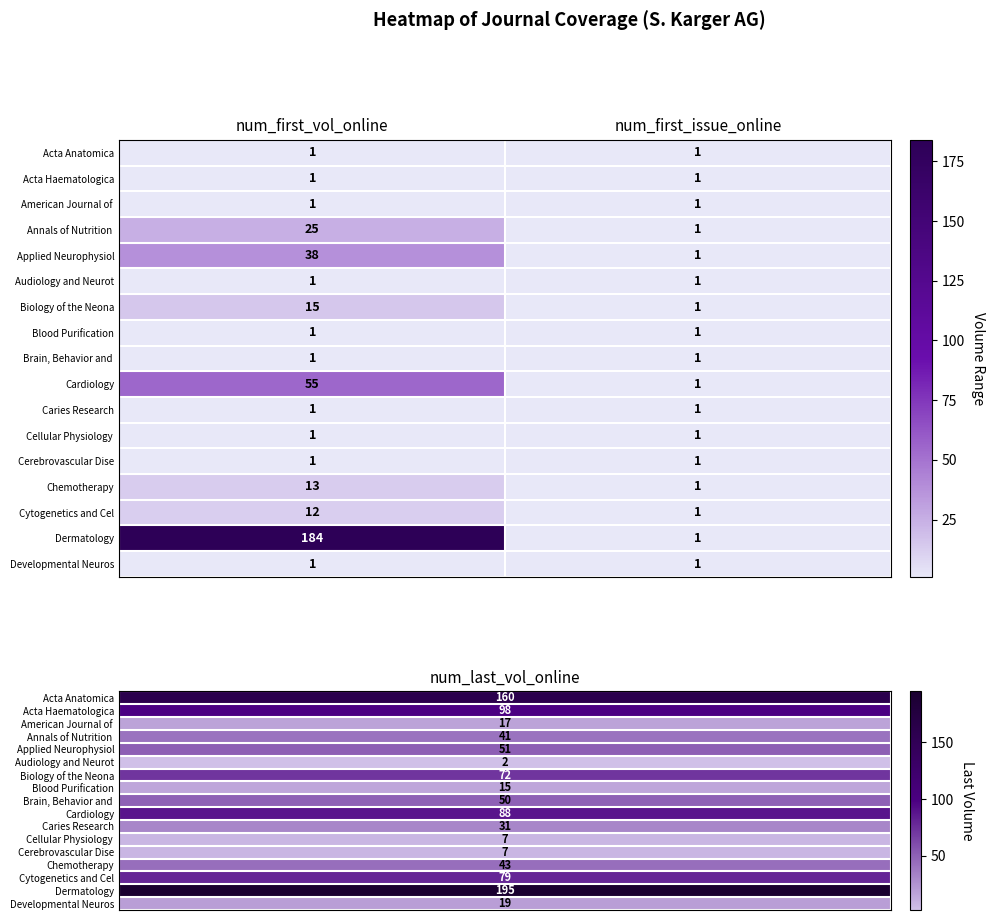

At which label is Dermatology closest to 92?

num_first_issue_online